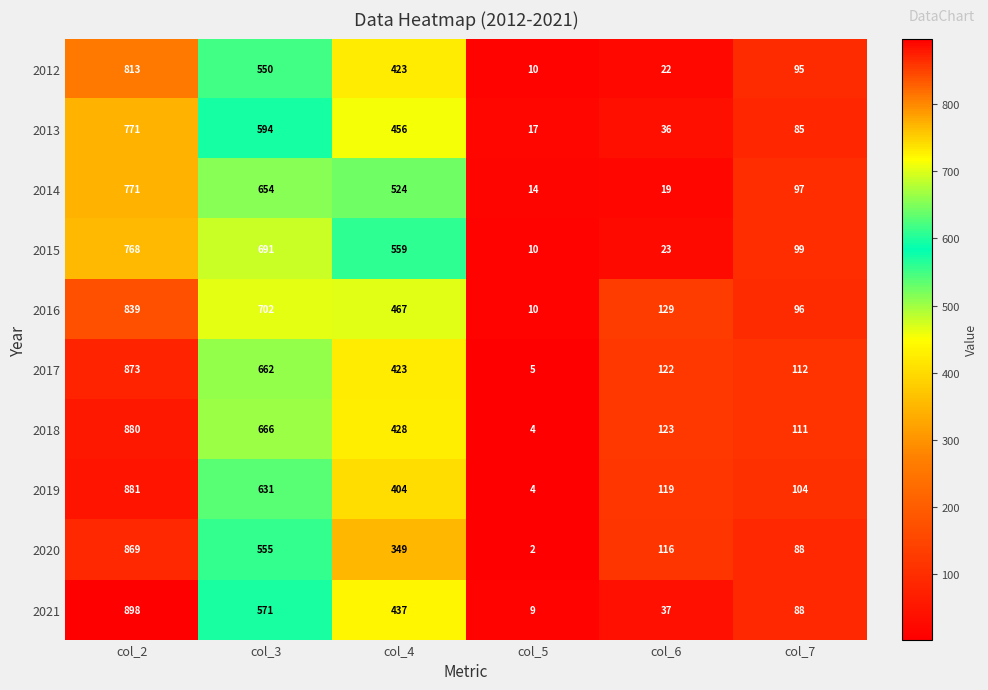

Rank the categories by 2019 value from lowest to highest.

col_5, col_7, col_6, col_4, col_3, col_2